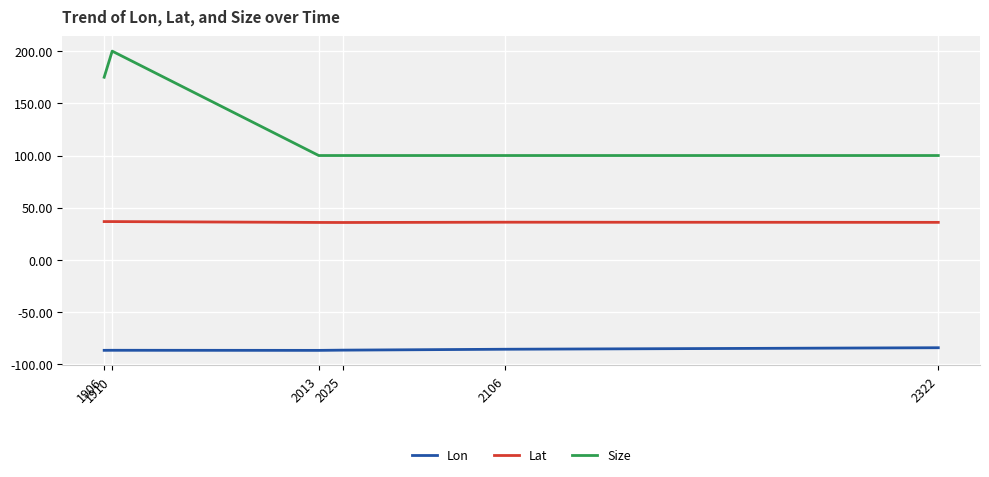

True or false: Lat and Lon intersect in this chart.

False